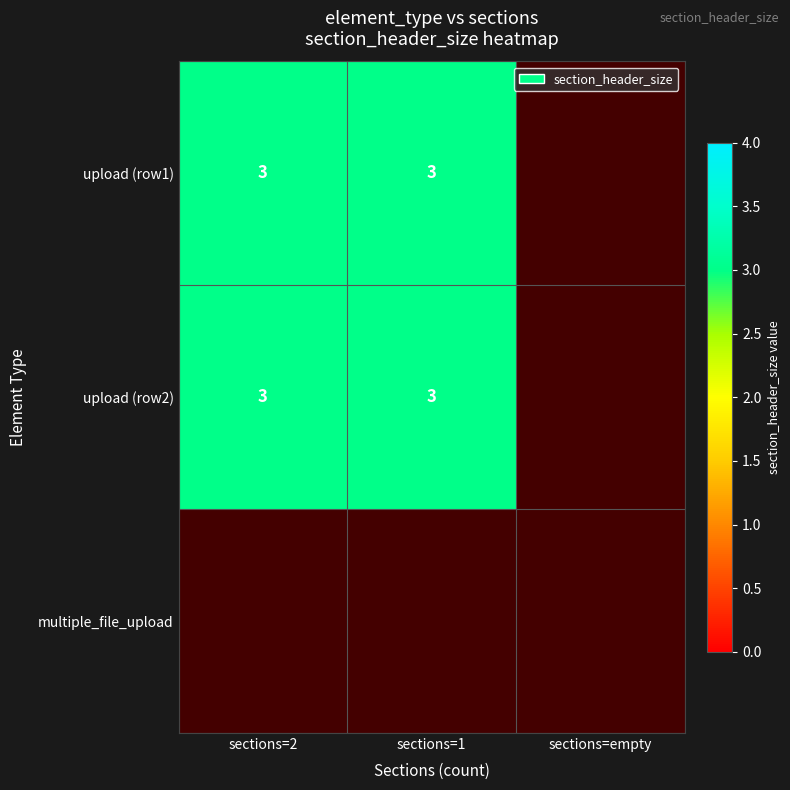

Rank the series by their average value, from lowest to highest.

multiple_file_upload, upload